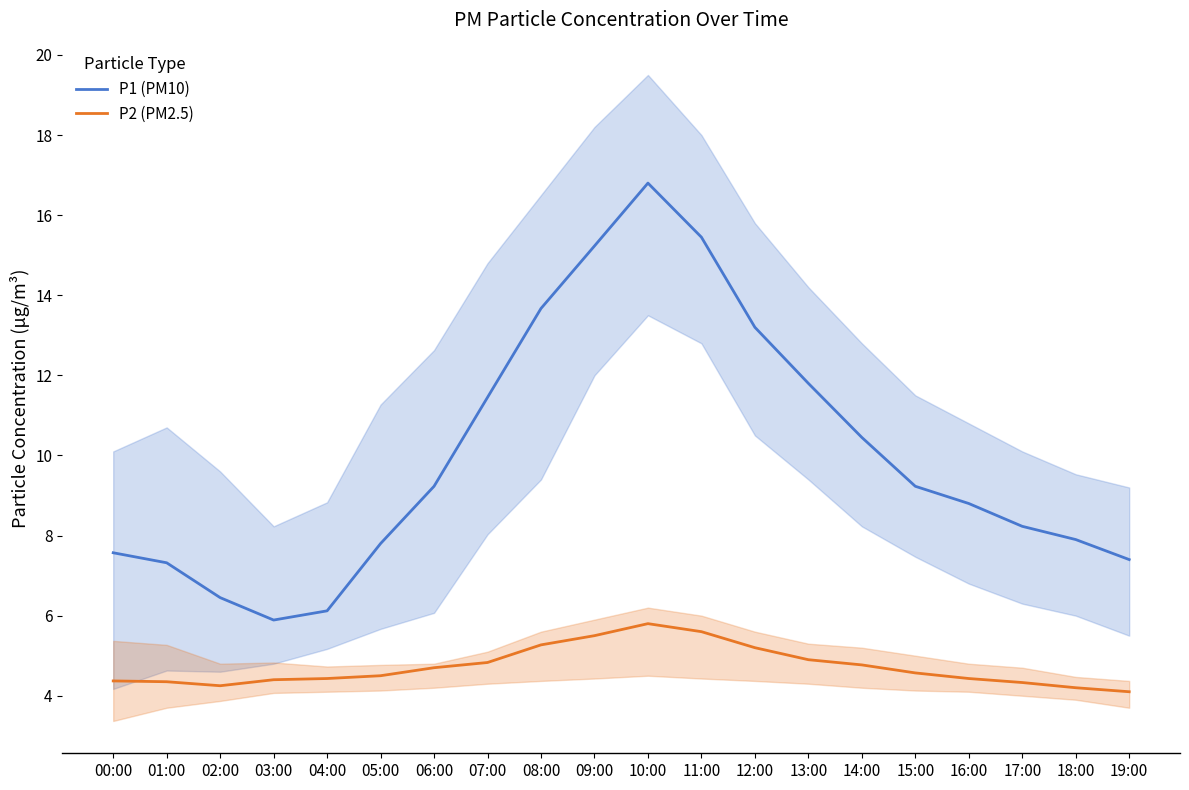

Does the chart display data point markers on the line(s)?

No